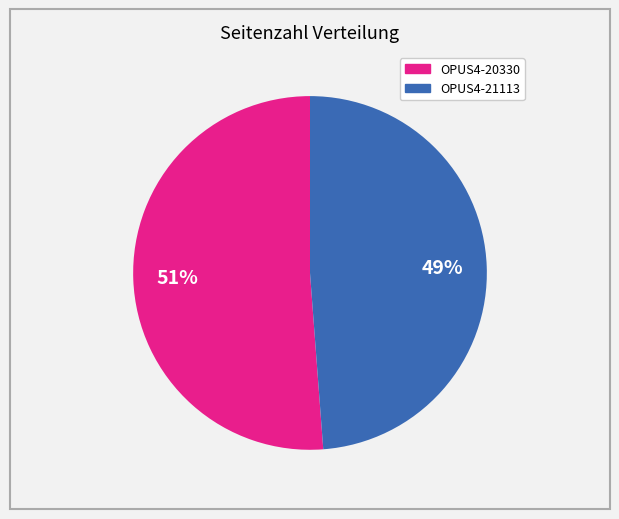

Which category accounts for the majority?

OPUS4-20330